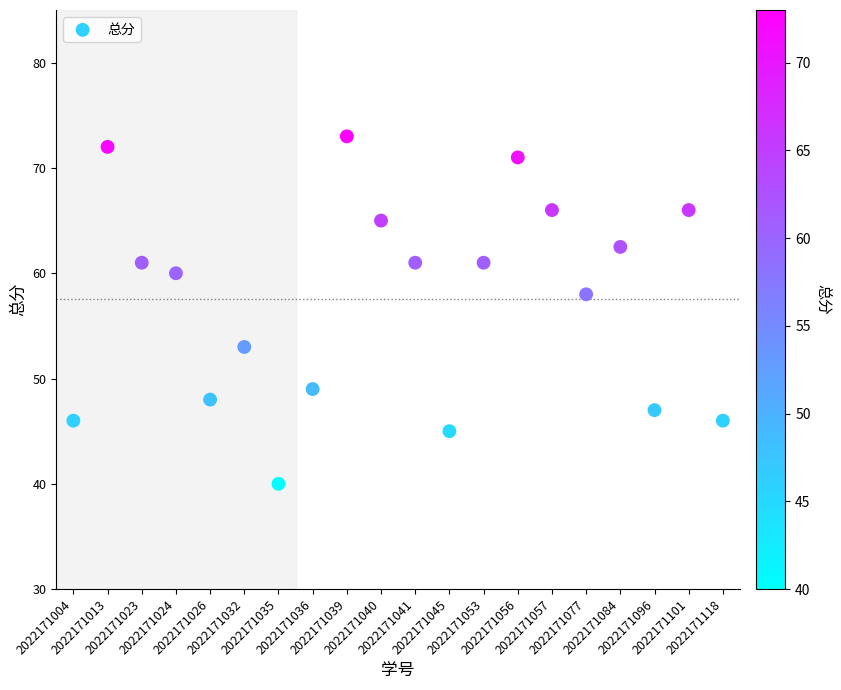

What Y value in the scatter plot is closest to 56?

58.0